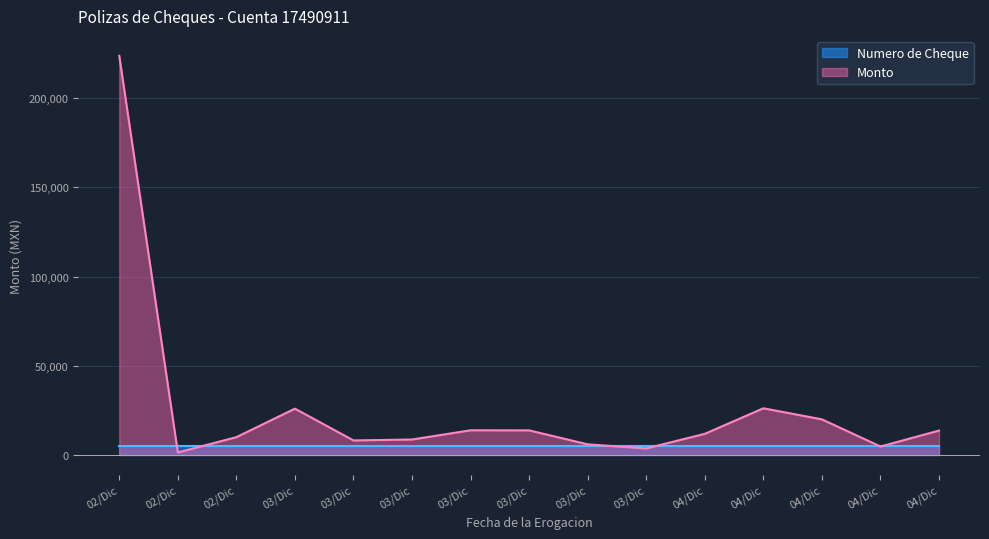

Which label corresponds to the largest value in the chart?

02/Dic